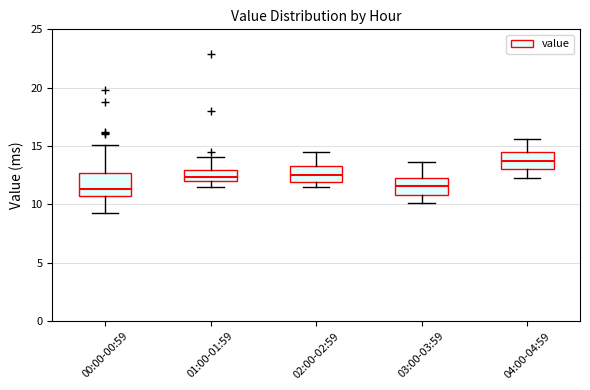

Reading left to right, read every box against the y-axis: the position of its median line, the range the box covers, and the ends of its whiskers. The values are not printed on the chart, so give them approximately, as read against the axis.

00:00-00:59: median 11.5, box 10.5 to 12.5, whiskers 9.5 to 15.0
01:00-01:59: median 12.5, box 12.0 to 13.0, whiskers 11.5 to 14.0
02:00-02:59: median 12.5, box 12.0 to 13.5, whiskers 11.5 to 14.5
03:00-03:59: median 11.5, box 11.0 to 12.5, whiskers 10.0 to 13.5
04:00-04:59: median 14.0, box 13.0 to 14.5, whiskers 12.5 to 15.5